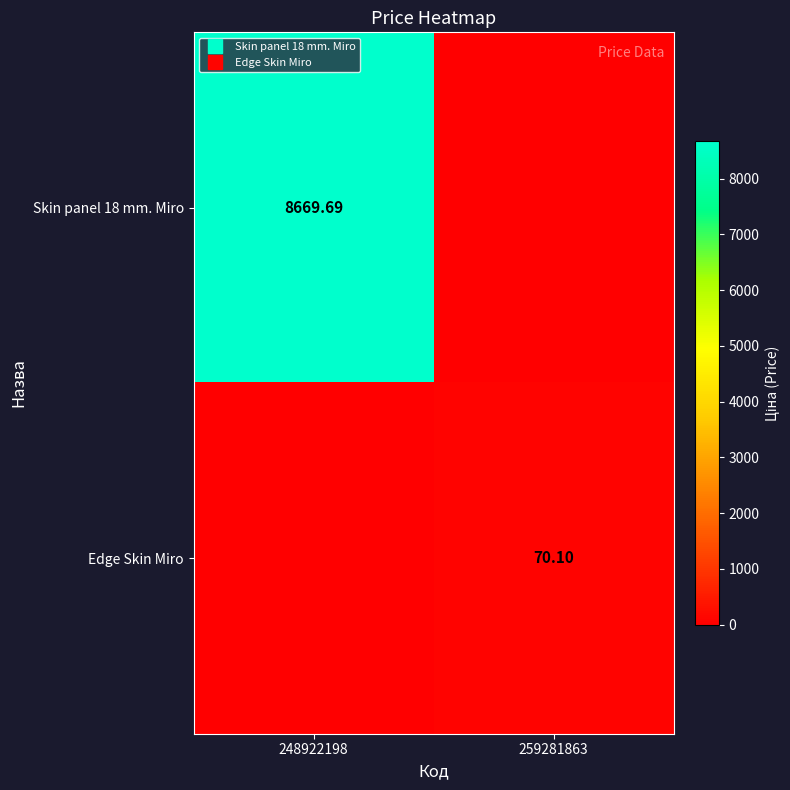

How many series are shown in this chart?

2